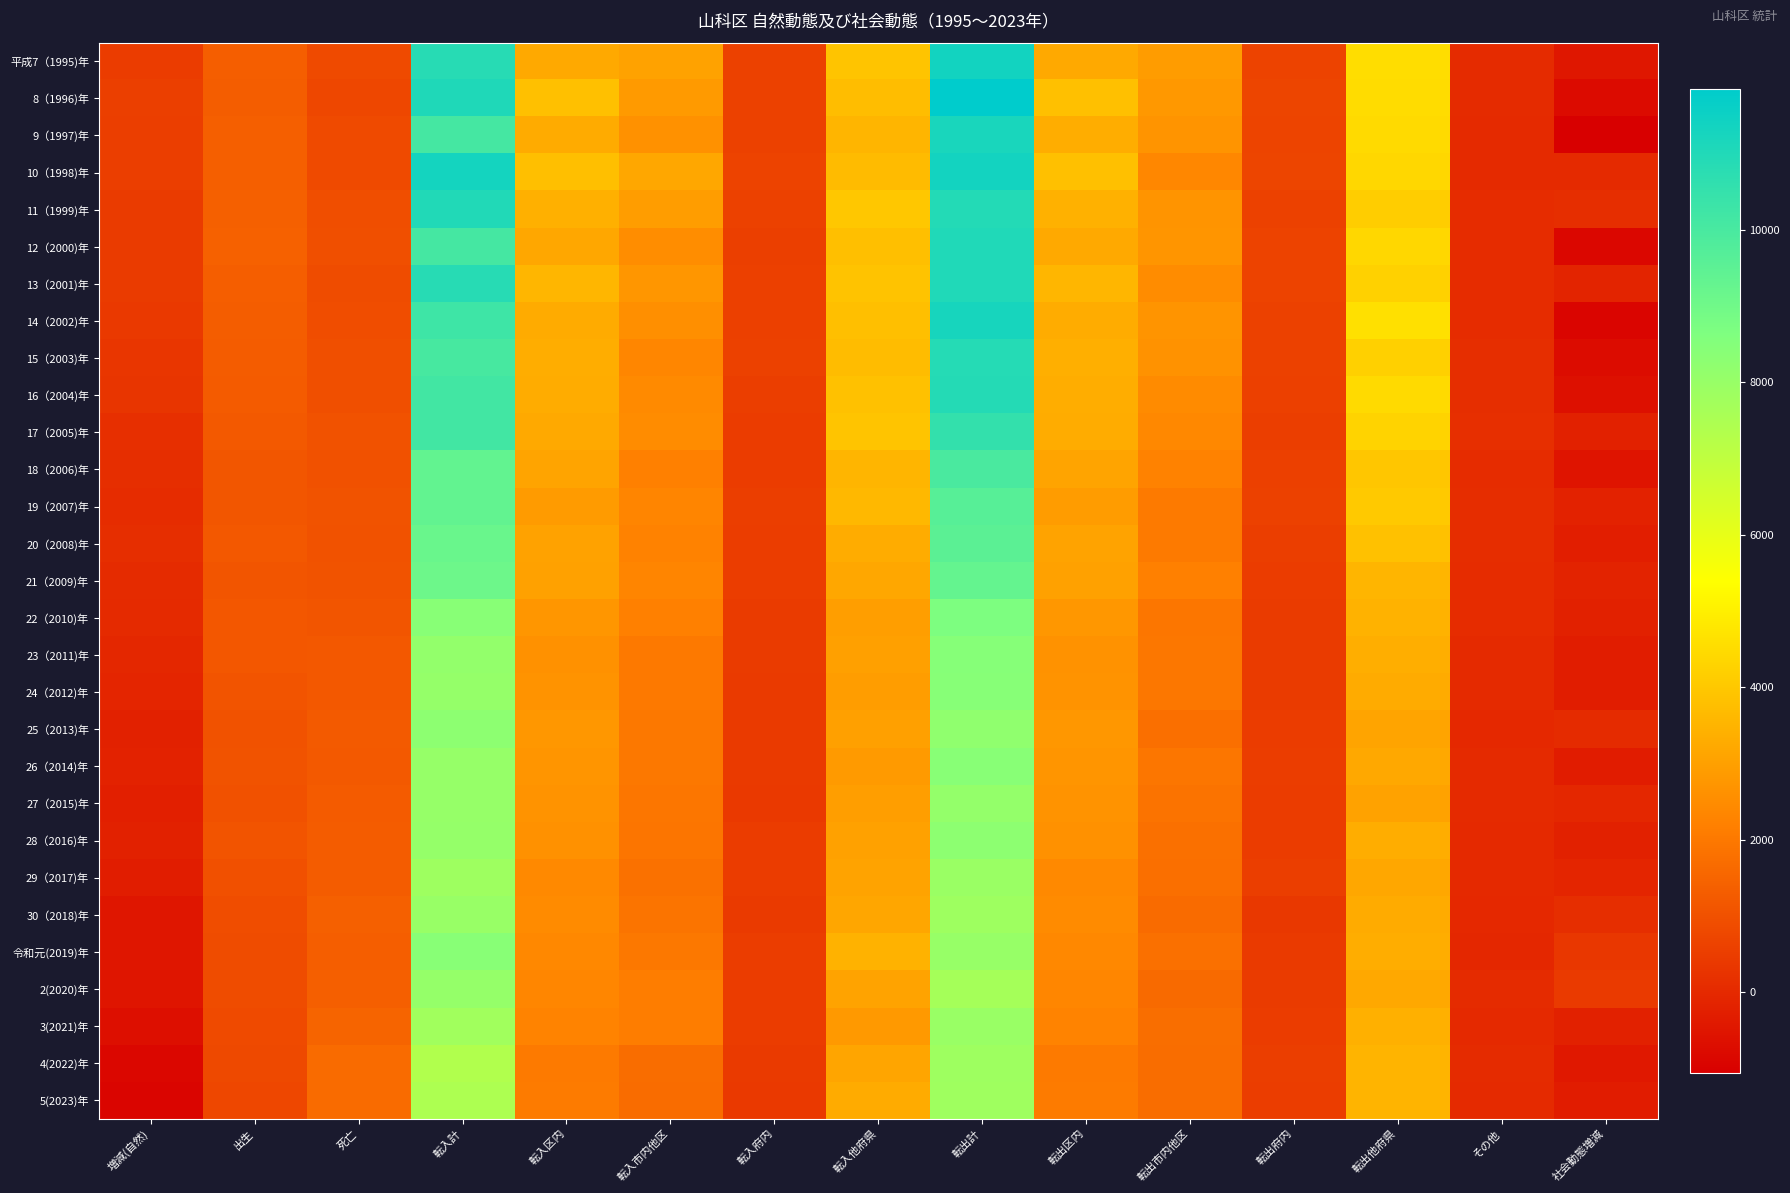

At 転出府内, list the series in order from largest to smallest.

10（1998)年, 8（1996)年, 9（1997)年, 平成7（1995)年, 13（2001)年, 12（2000)年, 15（2003)年, 11（1999)年, 19（2007)年, 14（2002)年, 16（2004)年, 18（2006)年, 4(2022)年, 20（2008)年, 17（2005)年, 29（2017)年, 26（2014)年, 5(2023)年, 28（2016)年, 3(2021)年, 27（2015)年, 21（2009)年, 25（2013)年, 23（2011)年, 22（2010)年, 24（2012)年, 2(2020)年, 令和元(2019)年, 30（2018)年